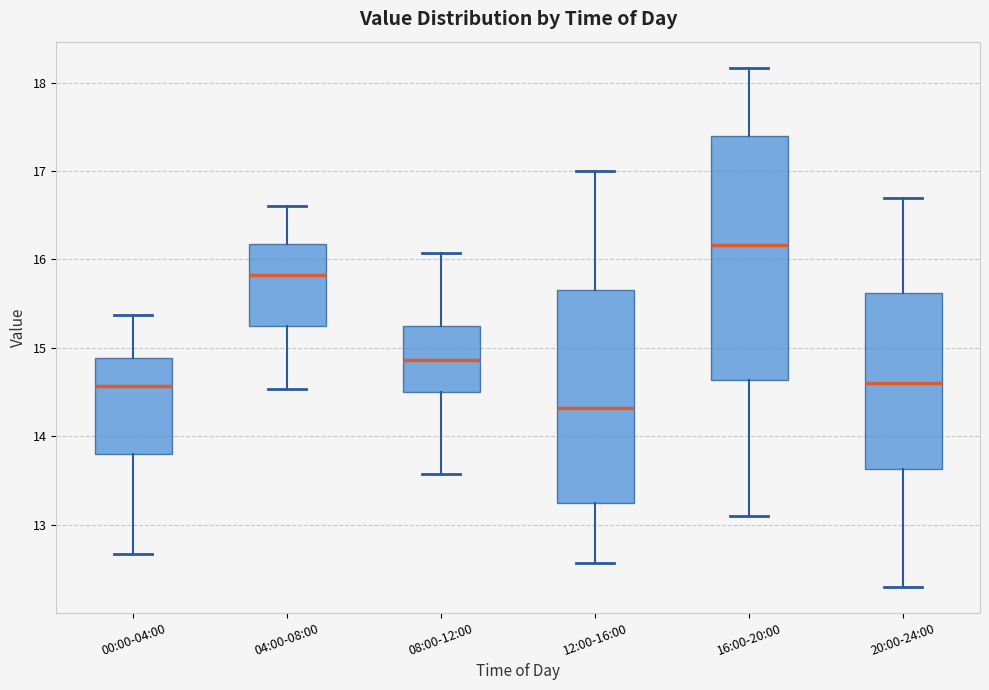

Where is the upper edge of the box for 08:00-12:00 on the y-axis? The values are not printed on the chart, so give them approximately, as read against the axis.

15.2